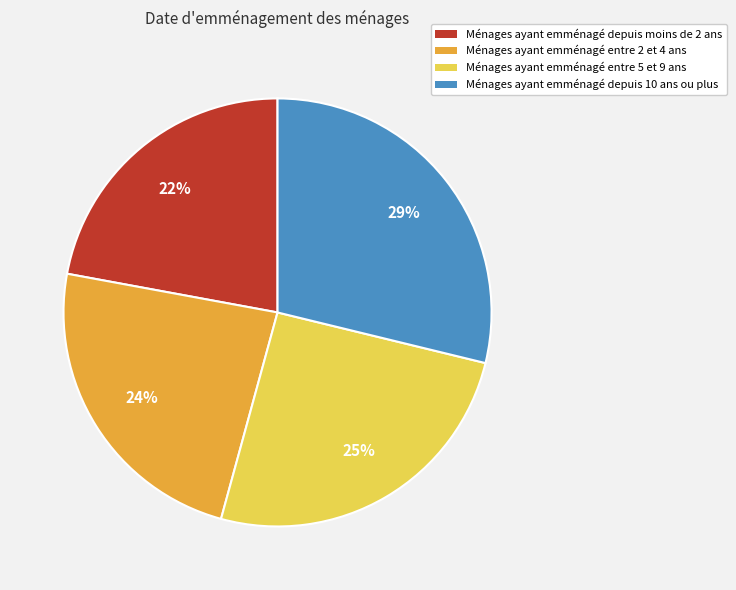

True or false: Ménages ayant emménagé entre 5 et 9 ans accounts for 25% of the total.

True